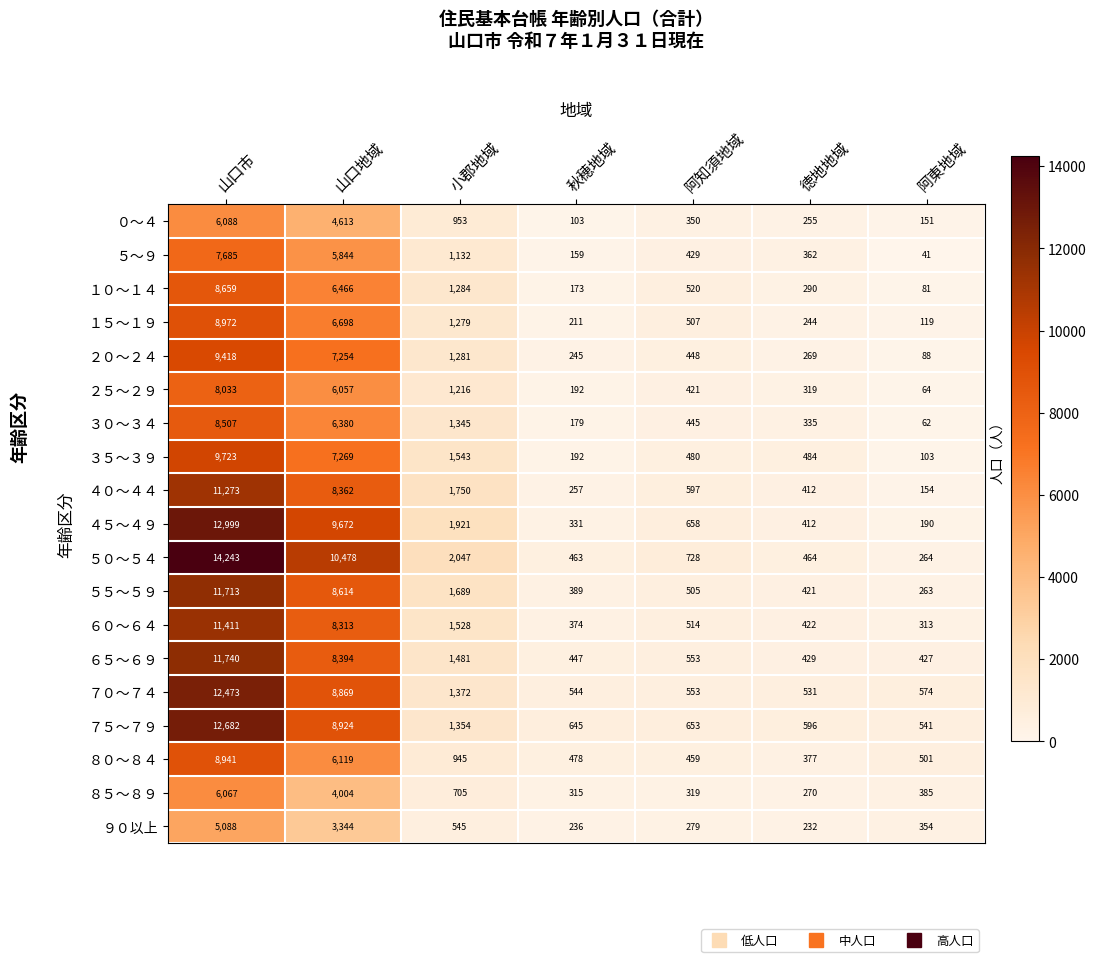

What is the sum of the ５５～５９ values at 秋穂地域 and 小郡地域?

2078